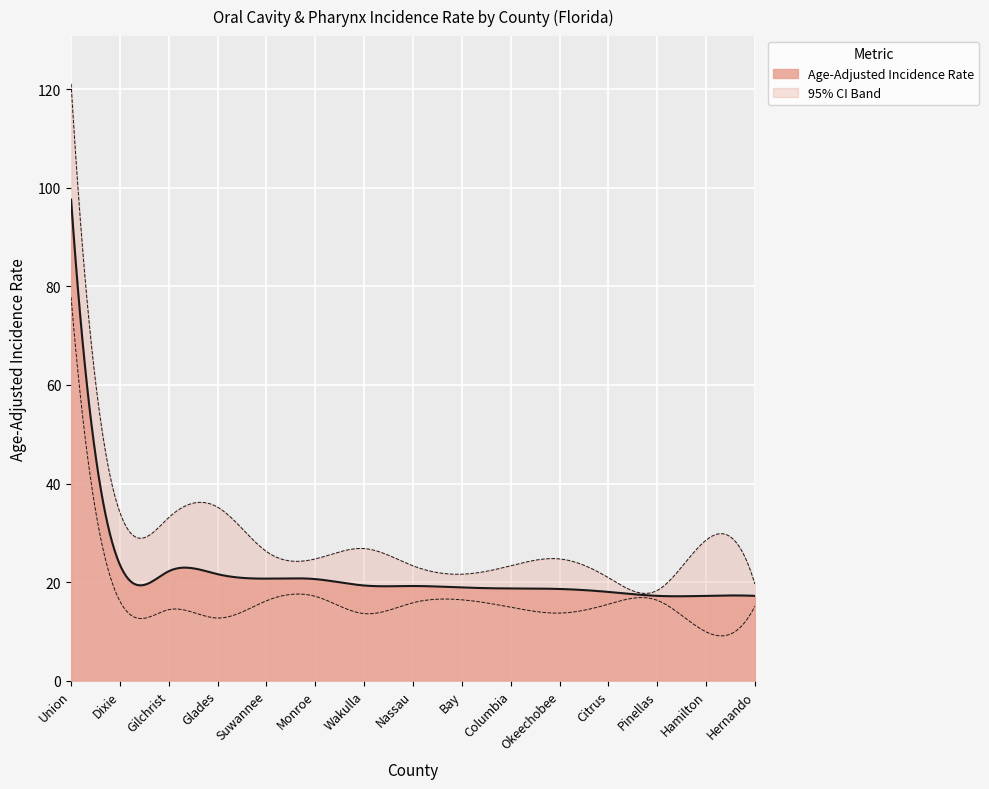

What is the label of the 4th point from the right?

Citrus